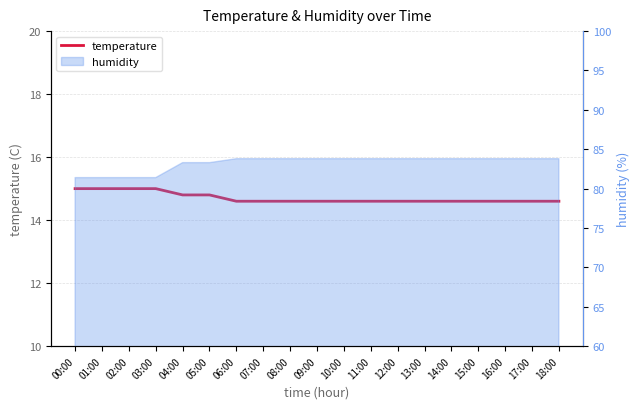

What is the label of the 1st point from the right?

18:00